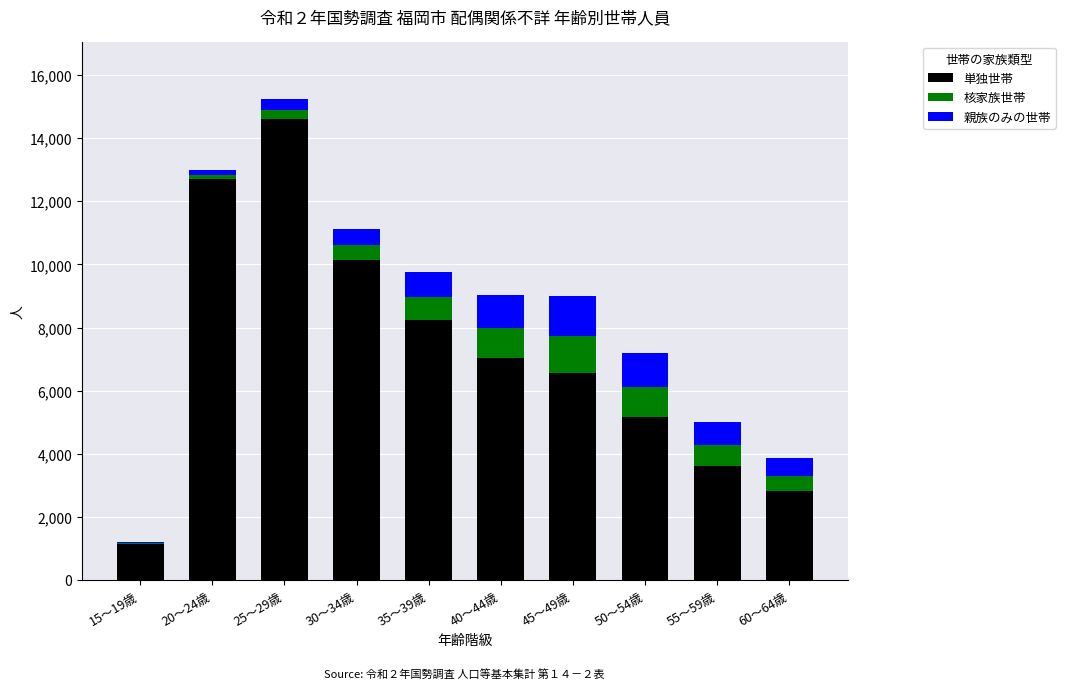

At which label does 単独世帯 reach its peak?

25～29歳